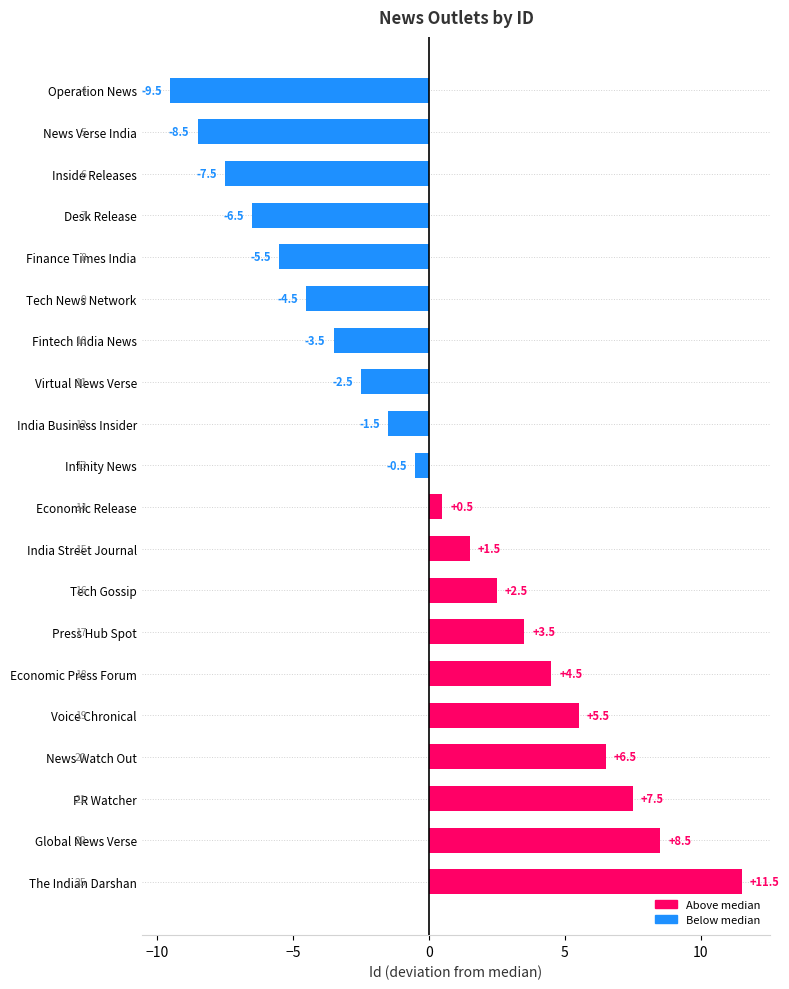

Which has a higher value, India Business Insider or Tech Gossip?

Tech Gossip